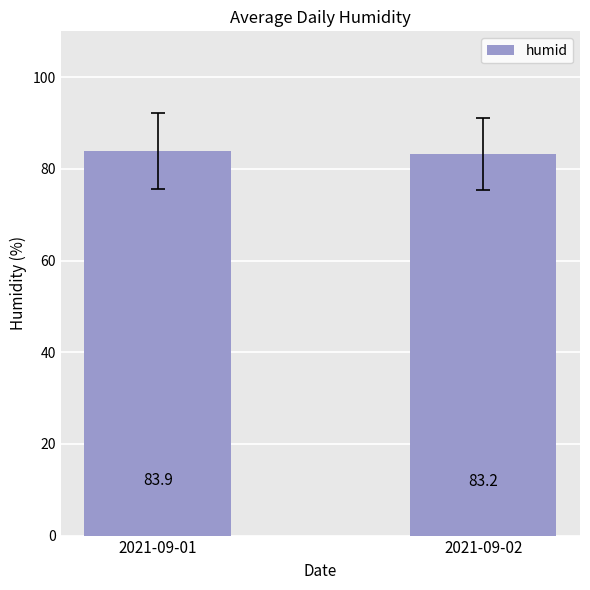

List the labels in order of value, smallest first.

2021-09-02, 2021-09-01